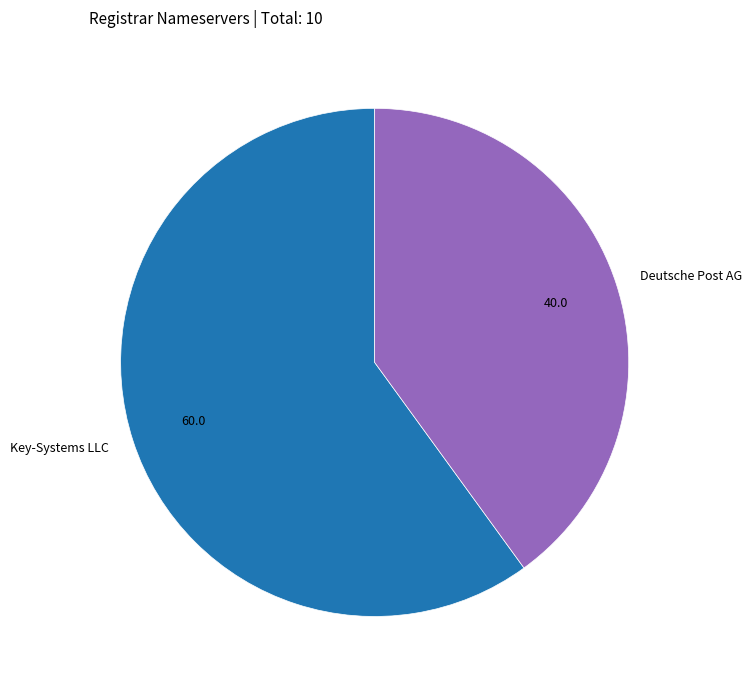

The Deutsche Post AG slice represents 26% of the pie. True or false?

False